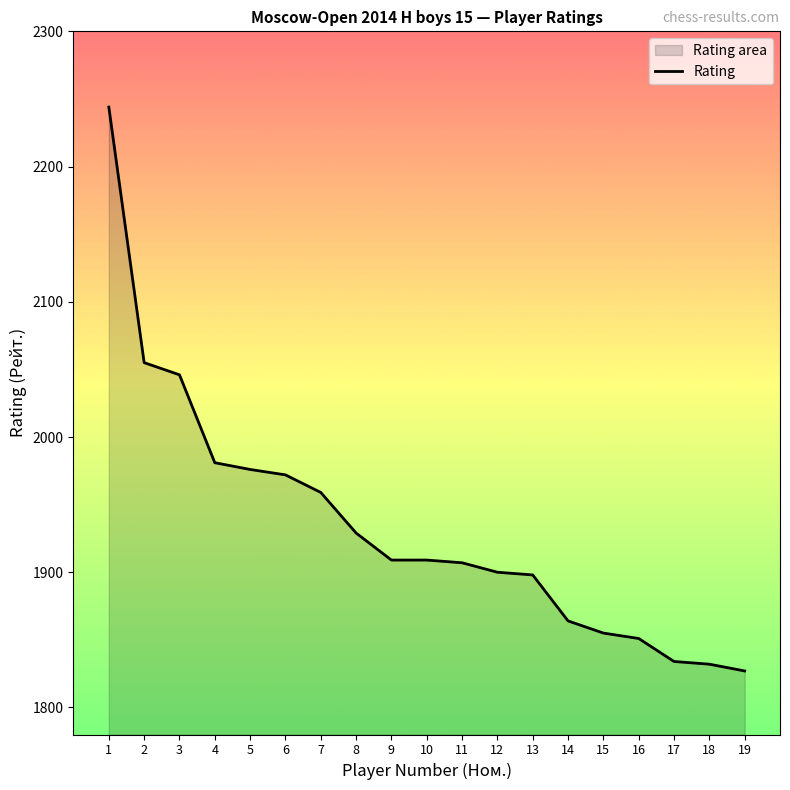

Does the chart have visible grid lines?

No